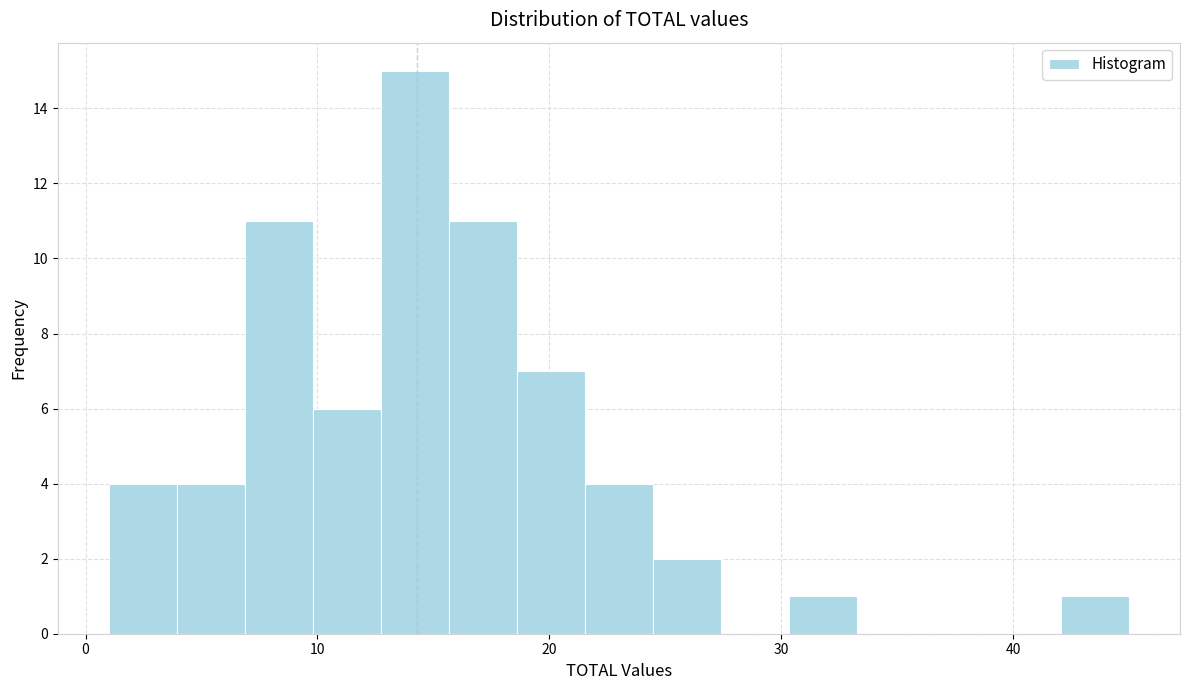

Read against the x-axis, roughly where is the centre of the tallest bar?

14